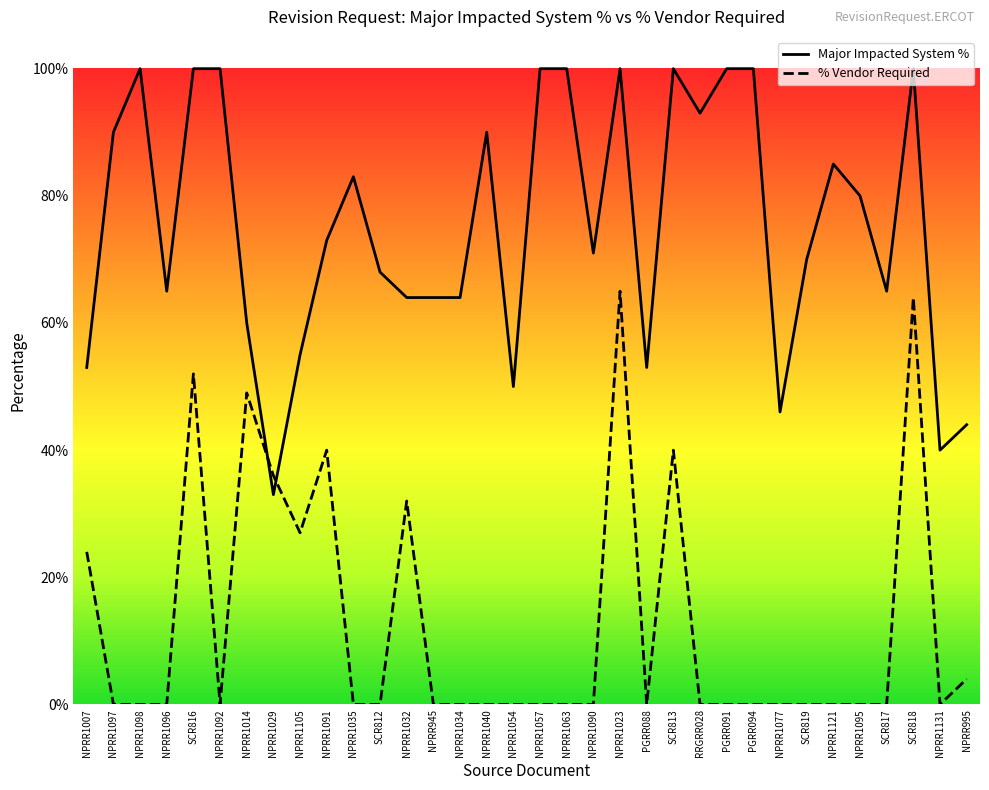

True or false: % Vendor Required has a value of 0.6 at SCR813.

False